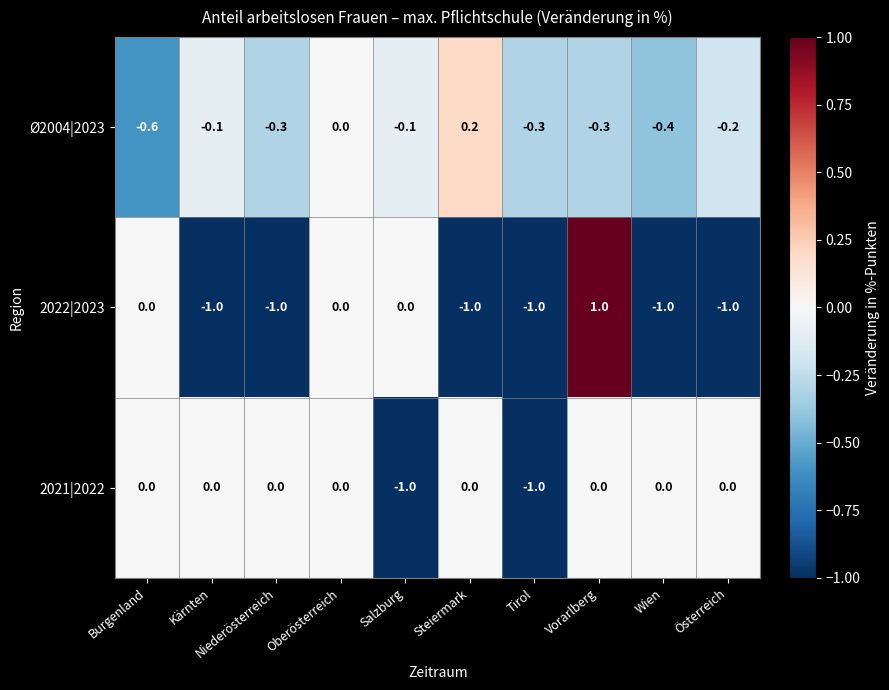

What is the difference between the maximum and minimum values in the 2021|2022 series?

1.0